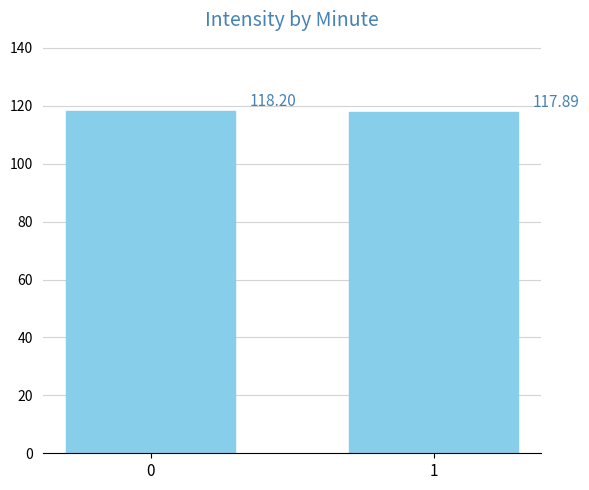

List the labels in order of value, smallest first.

1, 0